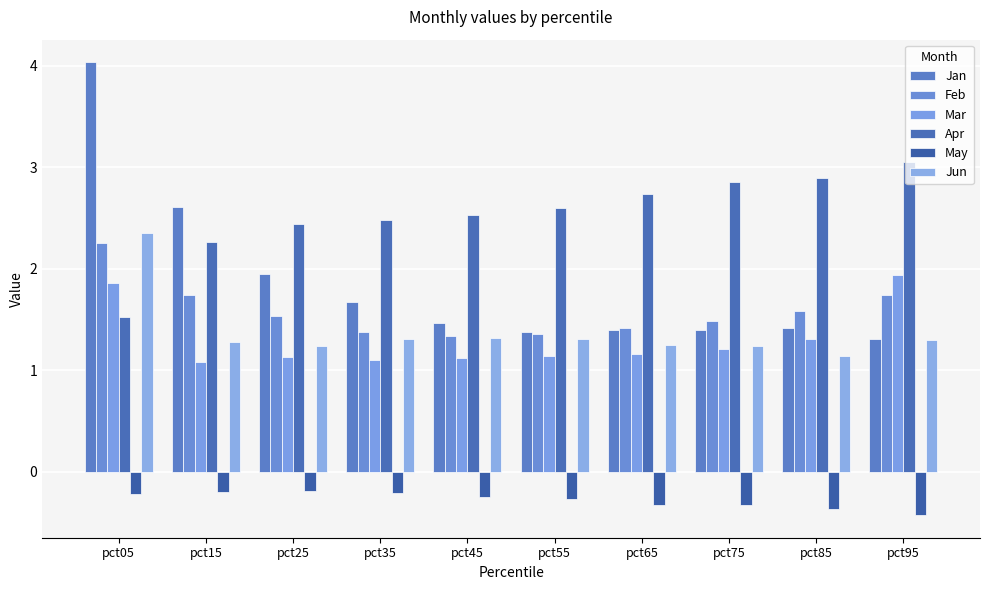

What is the value of the Jun bar at the 10th from the left?

1.3